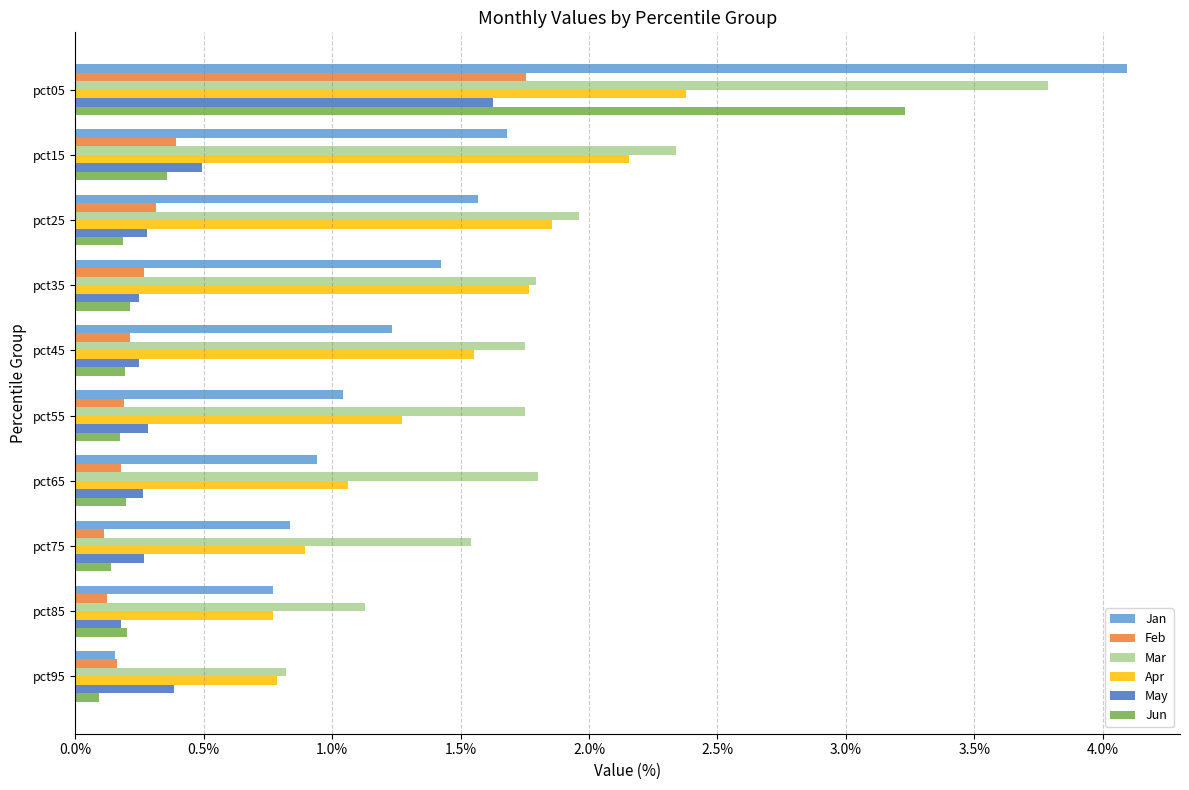

What is the difference between the second highest and minimum values in the Apr series?

1.4